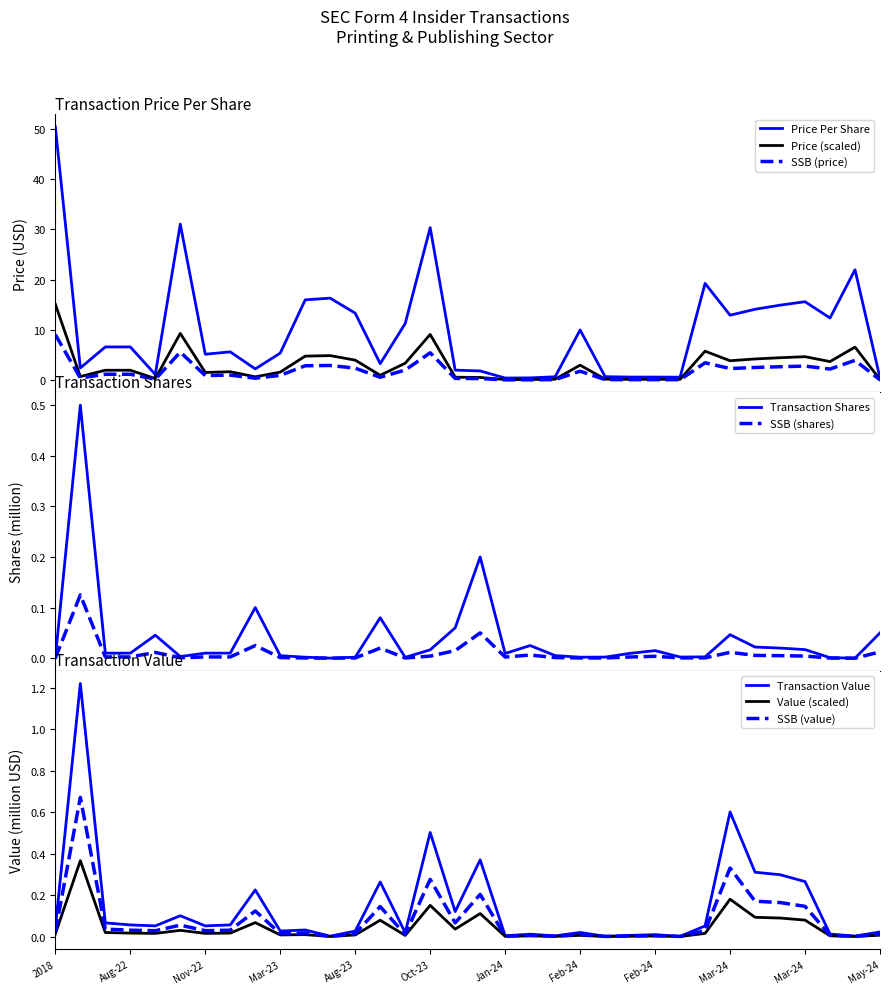

Reading right to left, extract all data points from this chart.

transactionPricePerShare: 0.5	22.0	12.4	15.6	14.9	14.1	12.9	19.2	0.6	0.6	0.6	0.7	10.0	0.7	0.5	0.4	1.9	2.0	30.3	11.3	3.3	13.3	16.3	16.0	5.4	2.2	5.6	5.2	31.0	1.1	6.6	6.6	2.4	50.4
transactionShares: 0.1	0.0	0.0	0.0	0.0	0.0	0.0	0.0	0.0	0.0	0.0	0.0	0.0	0.0	0.0	0.0	0.2	0.1	0.0	0.0	0.1	0.0	0.0	0.0	0.0	0.1	0.0	0.0	0.0	0.0	0.0	0.0	0.5	0.0
transactionValue: 0.0	0.0	0.0	0.3	0.3	0.3	0.6	0.1	0.0	0.0	0.0	0.0	0.0	0.0	0.0	0.0	0.4	0.1	0.5	0.0	0.3	0.0	0.0	0.0	0.0	0.2	0.1	0.1	0.1	0.1	0.1	0.1	1.2	0.0